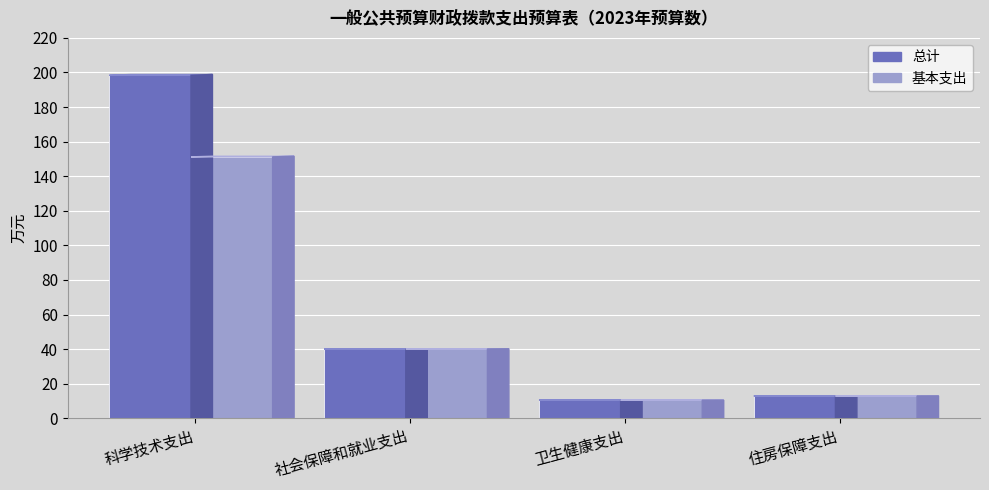

What are all the series names shown in the legend?

总计, 基本支出